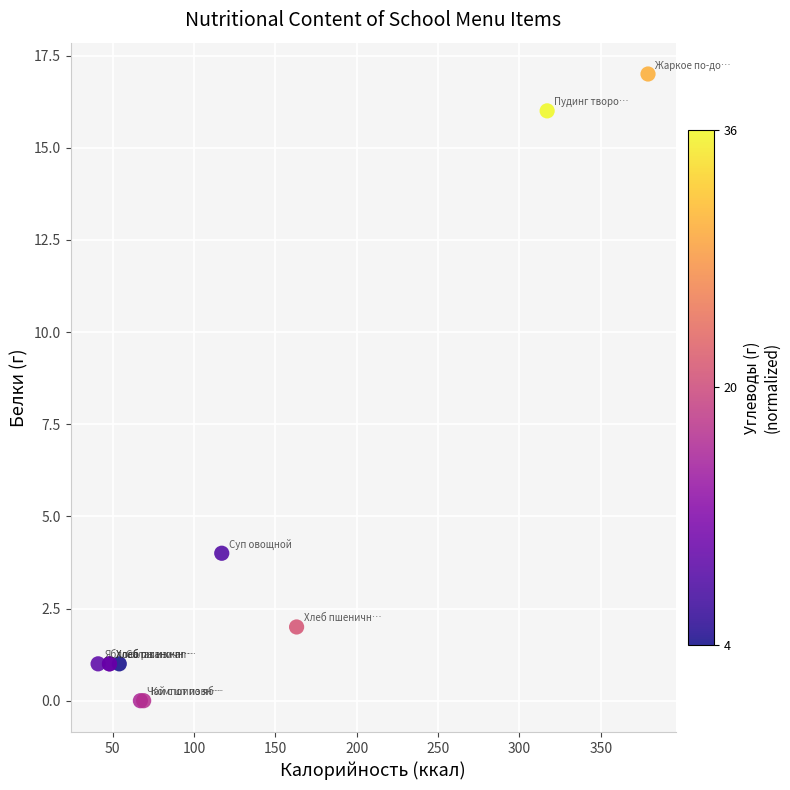

What Y value in the scatter plot is closest to 8?

4